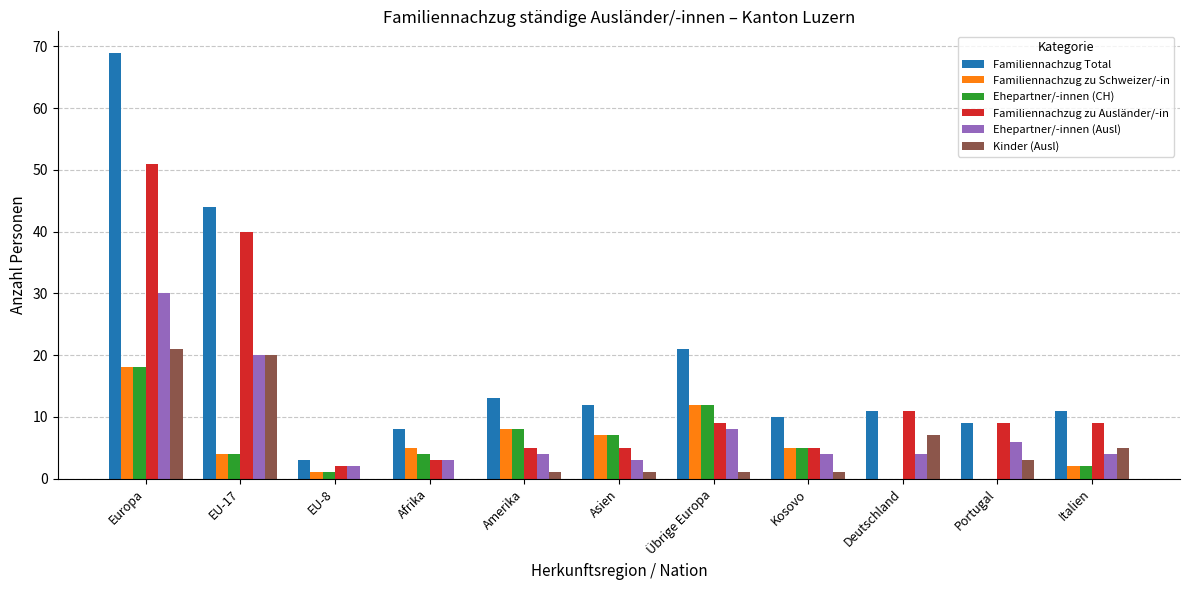

How many groups of bars are there?

11